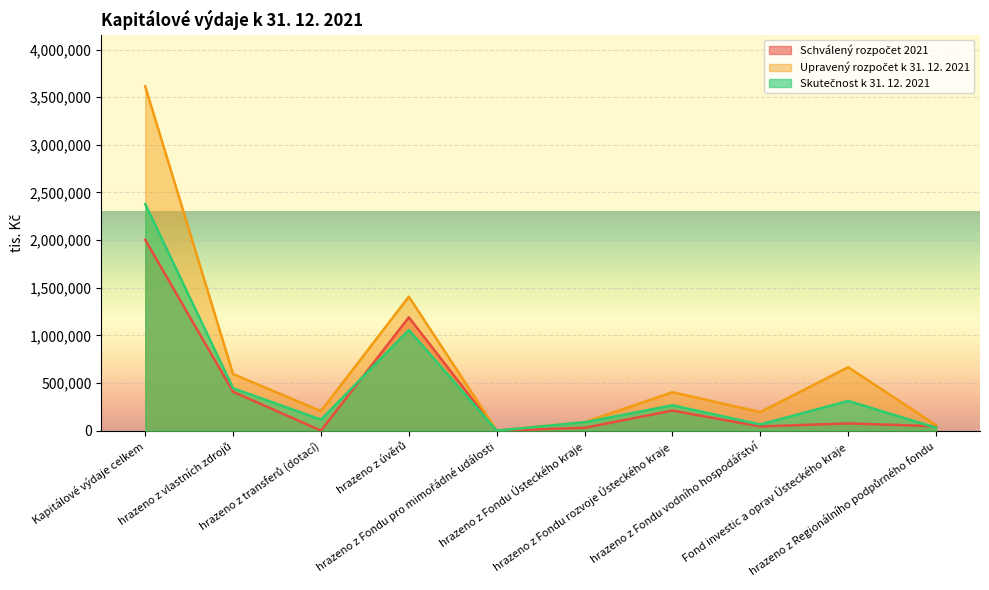

What is the approximate value of Upravený rozpočet k 31. 12. 2021 at hrazeno z transferů (dotací), to the nearest 100?

204800